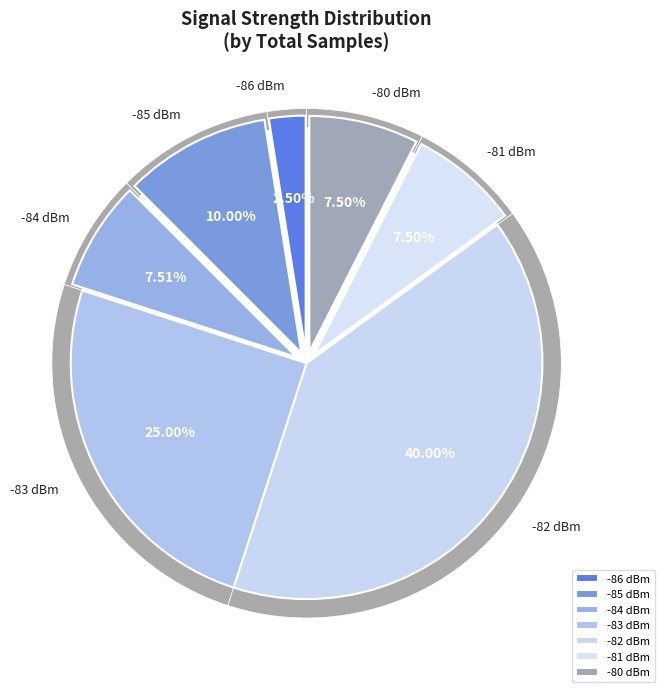

Which series has the widest spread of values?

Samples